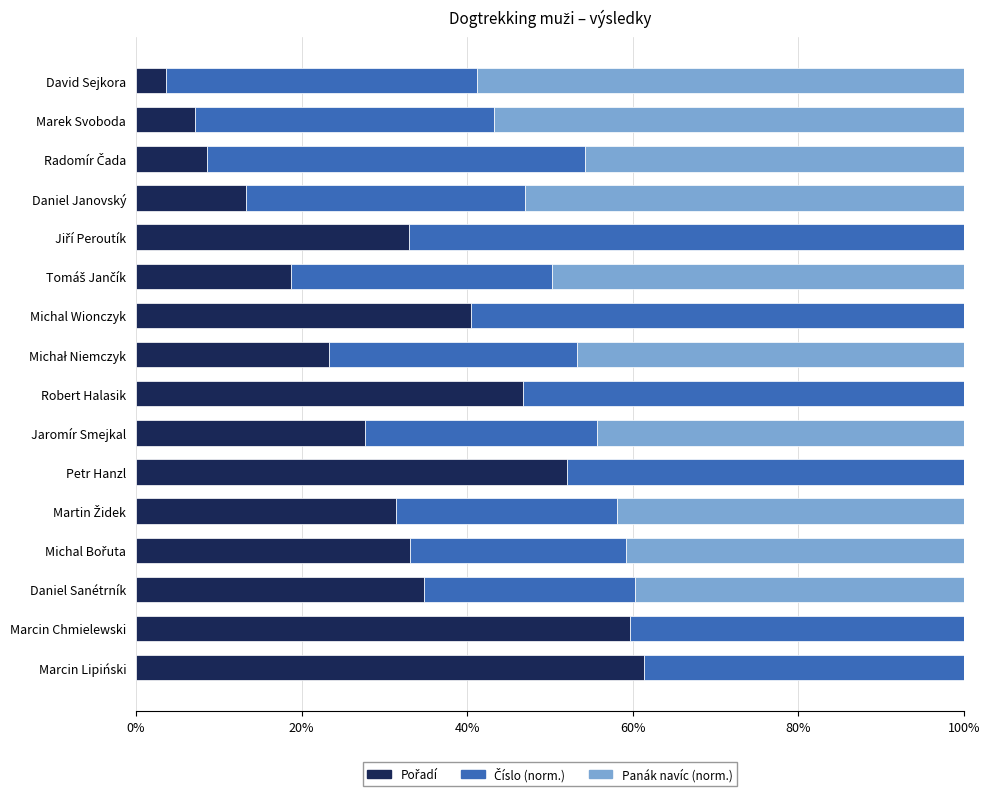

Count the number of categories in the chart.

16